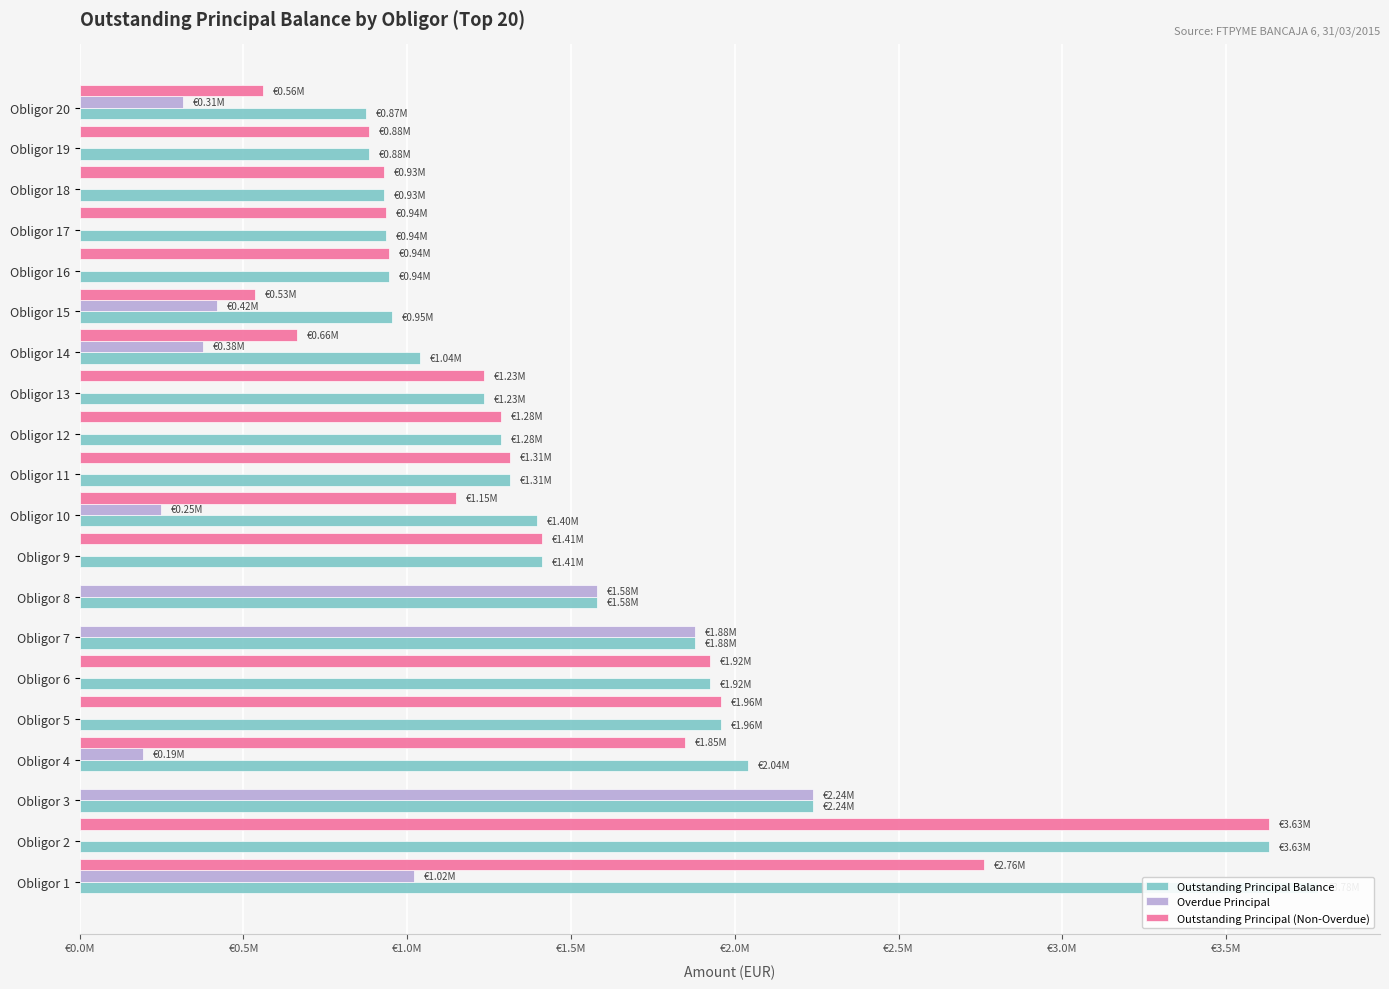

What is the minimum value for Outstanding Principal Balance?

872777.8